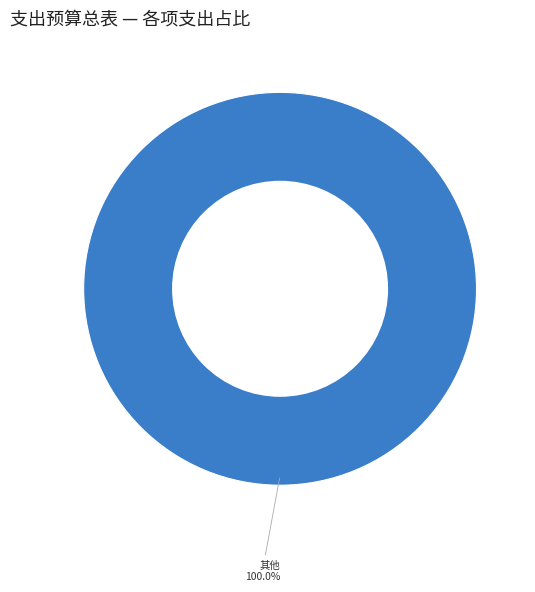

Does any single category account for the majority?

Yes